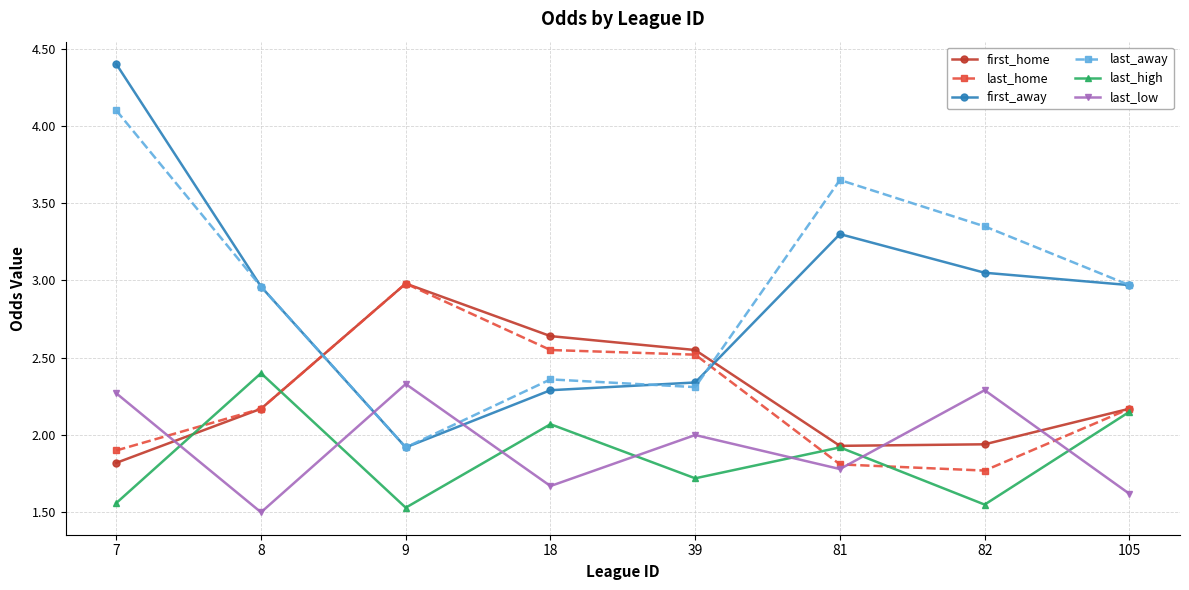

At which category does last_low reach its first local peak?

9